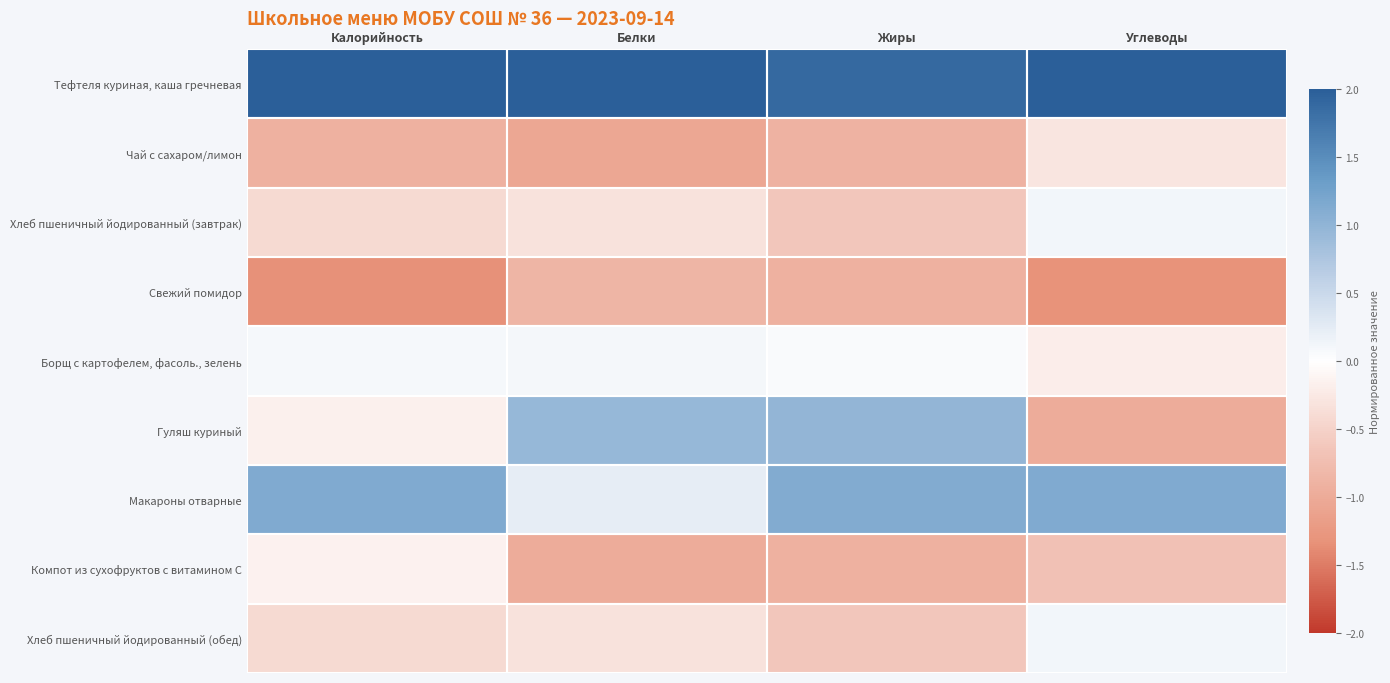

Reading right to left, extract all data points from this chart.

Тефтеля куриная, каша гречневая: Углеводы=2.1	Жиры=1.9	Белки=2.2	Калорийность=2.2
Чай с сахаром/лимон: Углеводы=-0.3	Жиры=-0.9	Белки=-1.1	Калорийность=-0.9
Хлеб пшеничный йодированный (завтрак): Углеводы=0.1	Жиры=-0.6	Белки=-0.3	Калорийность=-0.4
Свежий помидор: Углеводы=-1.3	Жиры=-0.9	Белки=-0.9	Калорийность=-1.3
Борщ с картофелем, фасоль., зелень: Углеводы=-0.2	Жиры=0.0	Белки=0.1	Калорийность=0.1
Гуляш куриный: Углеводы=-1.0	Жиры=1.0	Белки=1.0	Калорийность=-0.2
Макароны отварные: Углеводы=1.1	Жиры=1.1	Белки=0.2	Калорийность=1.1
Компот из сухофруктов с витамином С: Углеводы=-0.7	Жиры=-0.9	Белки=-1.0	Калорийность=-0.2
Хлеб пшеничный йодированный (обед): Углеводы=0.1	Жиры=-0.6	Белки=-0.3	Калорийность=-0.4